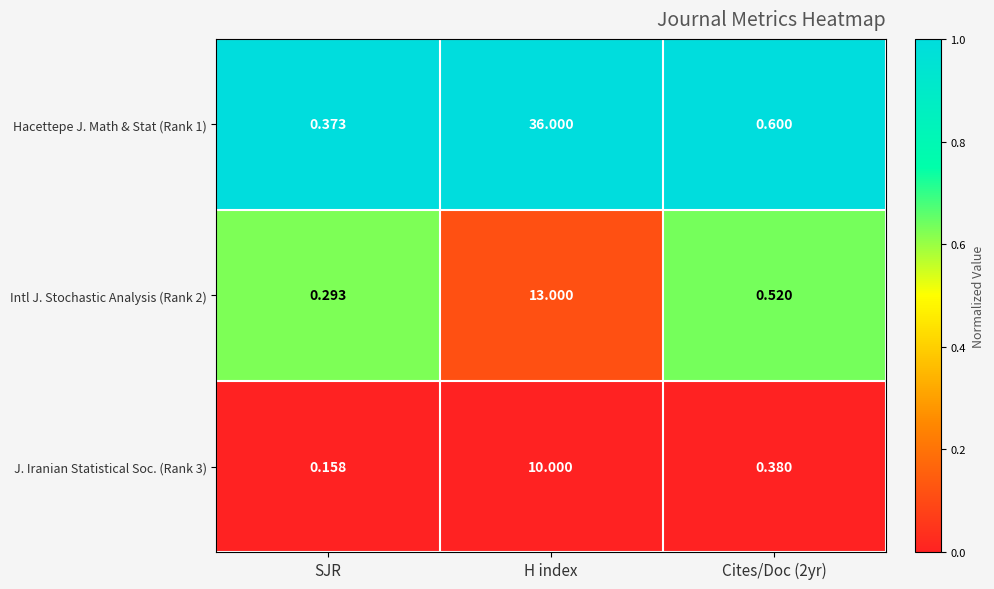

Which category has the highest value across all series?

H index